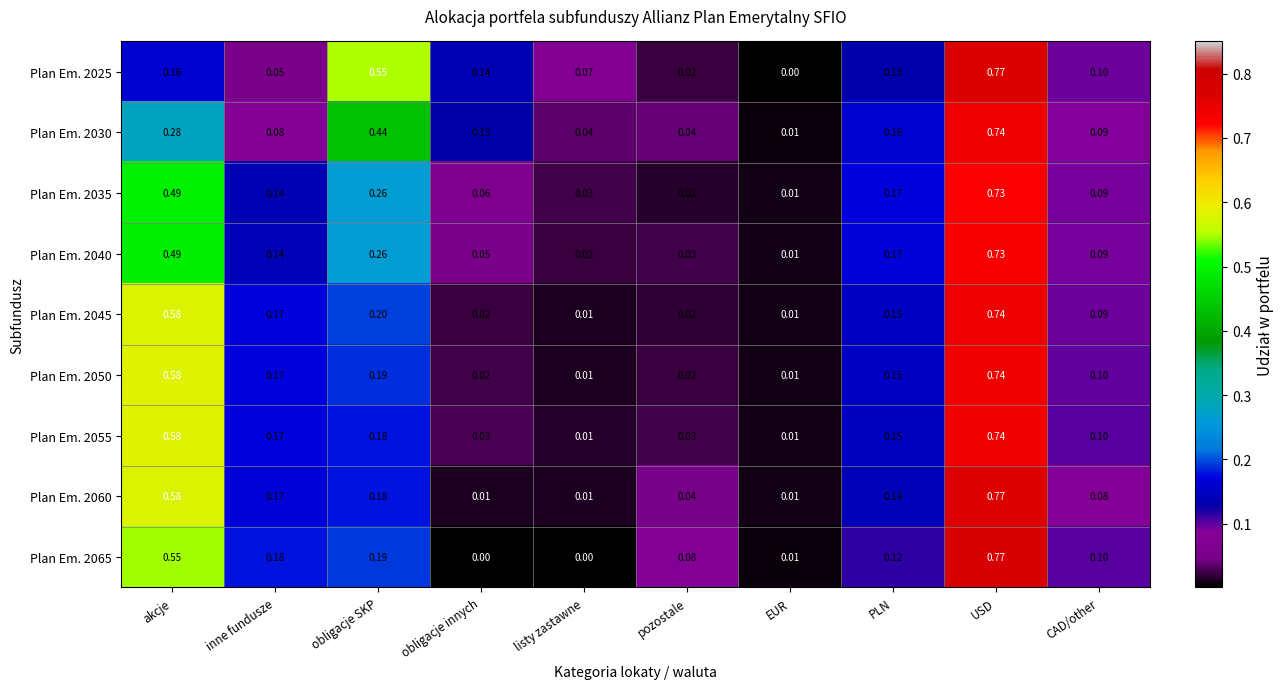

At which label does Plan Em. 2060 reach its peak?

USD